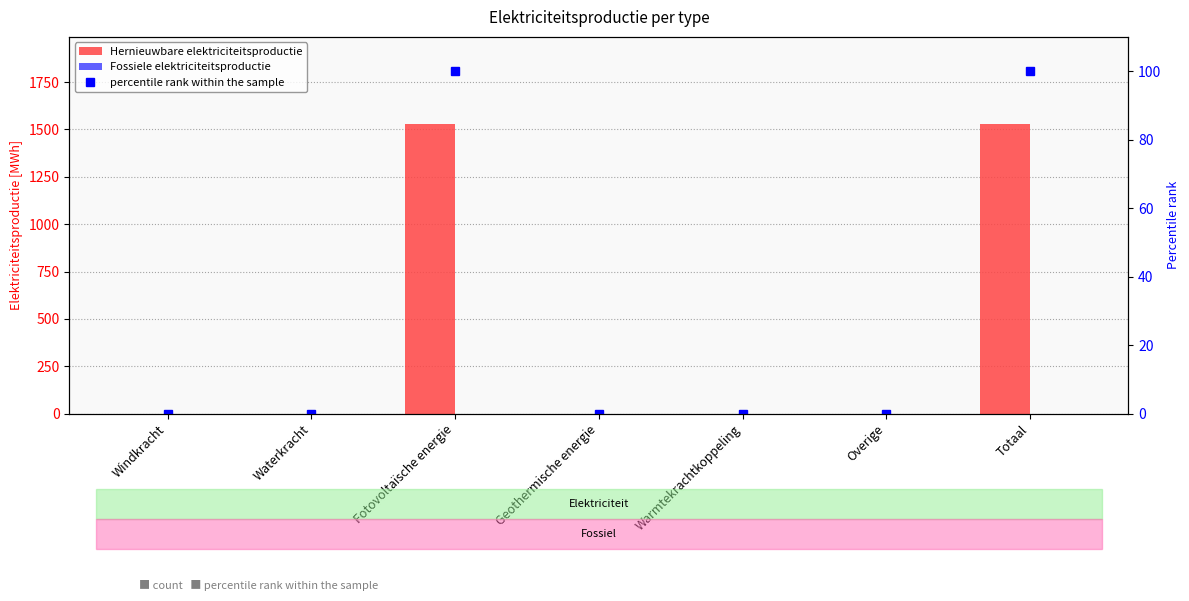

What is the label of the 3rd bar from the left?

Fotovoltaïsche energie